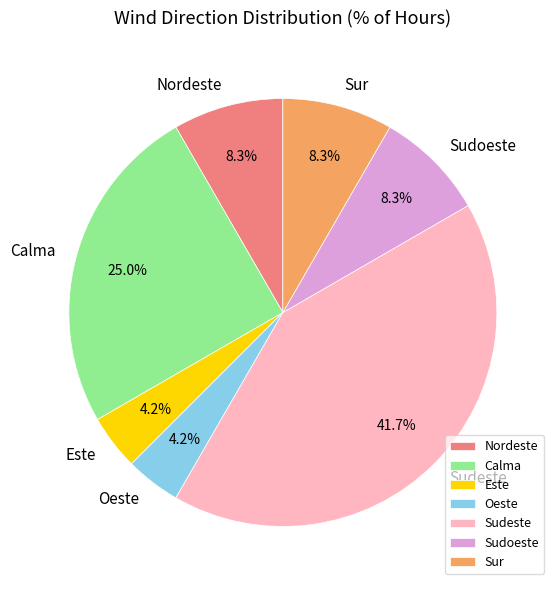

Which category has the biggest portion of the pie?

Sudeste